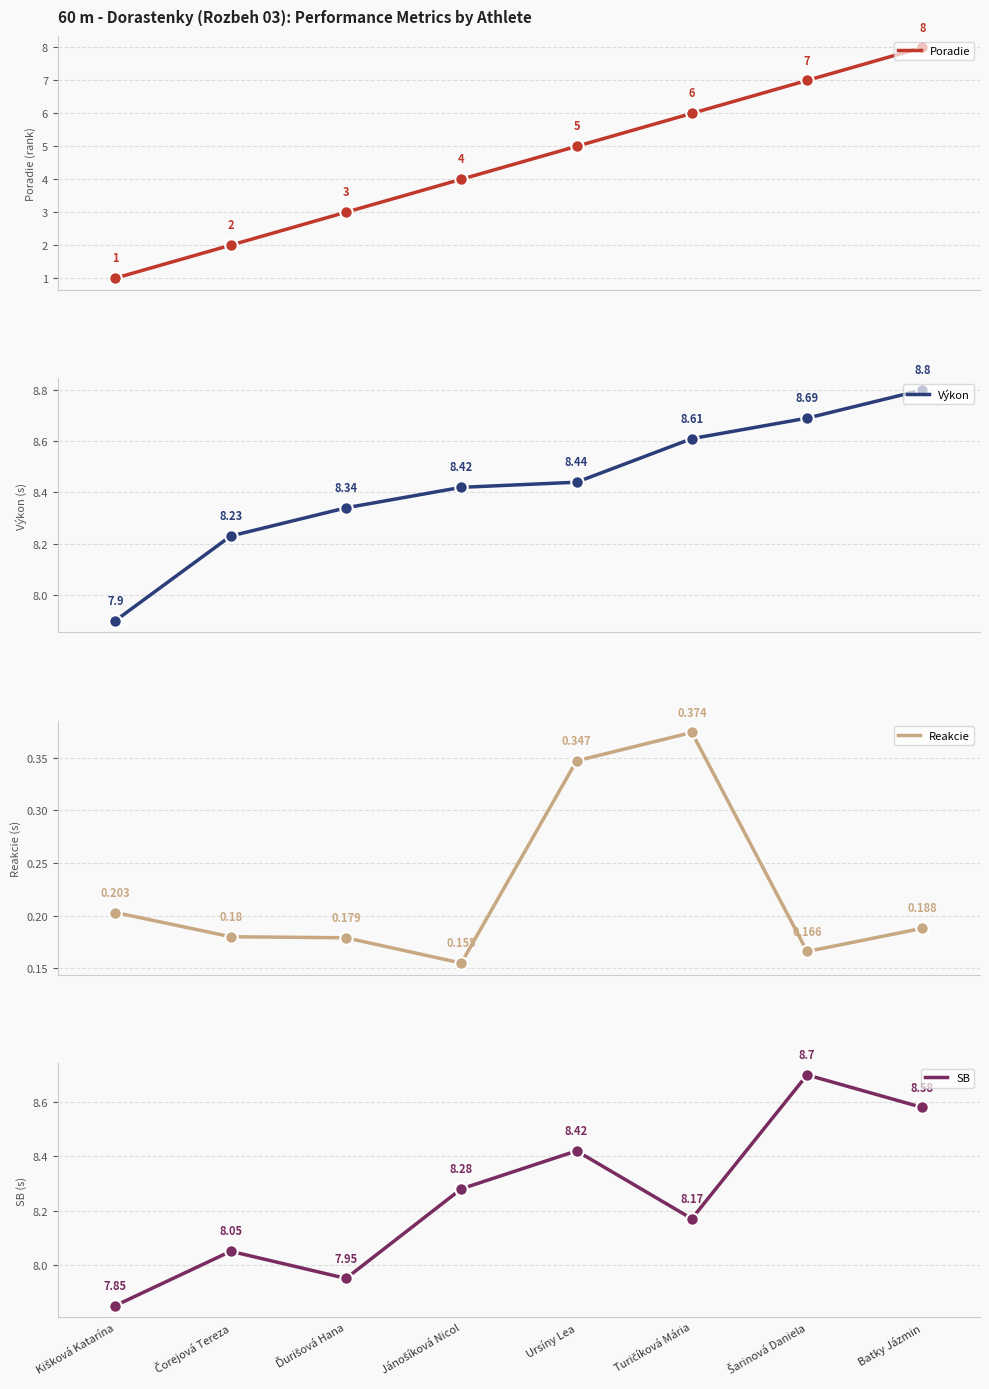

What position from the left is Batky Jázmin?

8